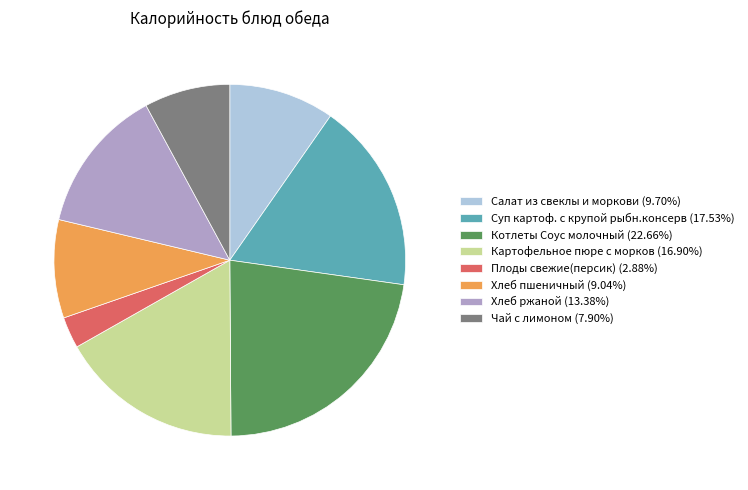

True or false: Котлеты Соус молочный accounts for 10% of the total.

False